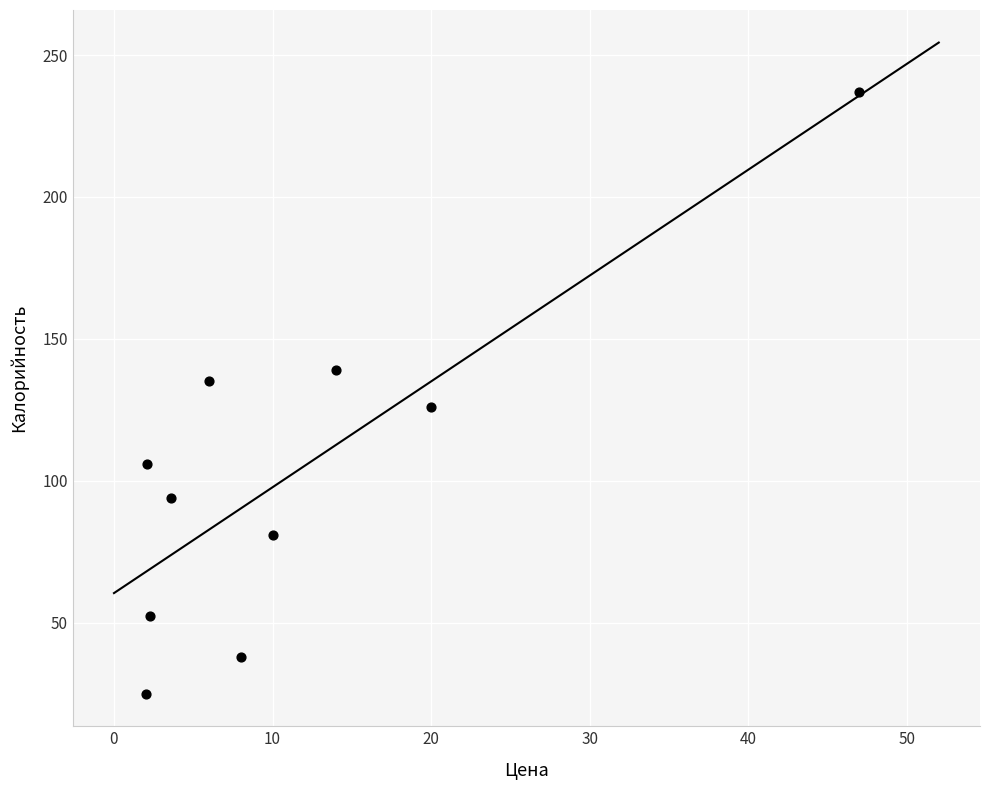

What is the range of X values (max minus min)?

45.0